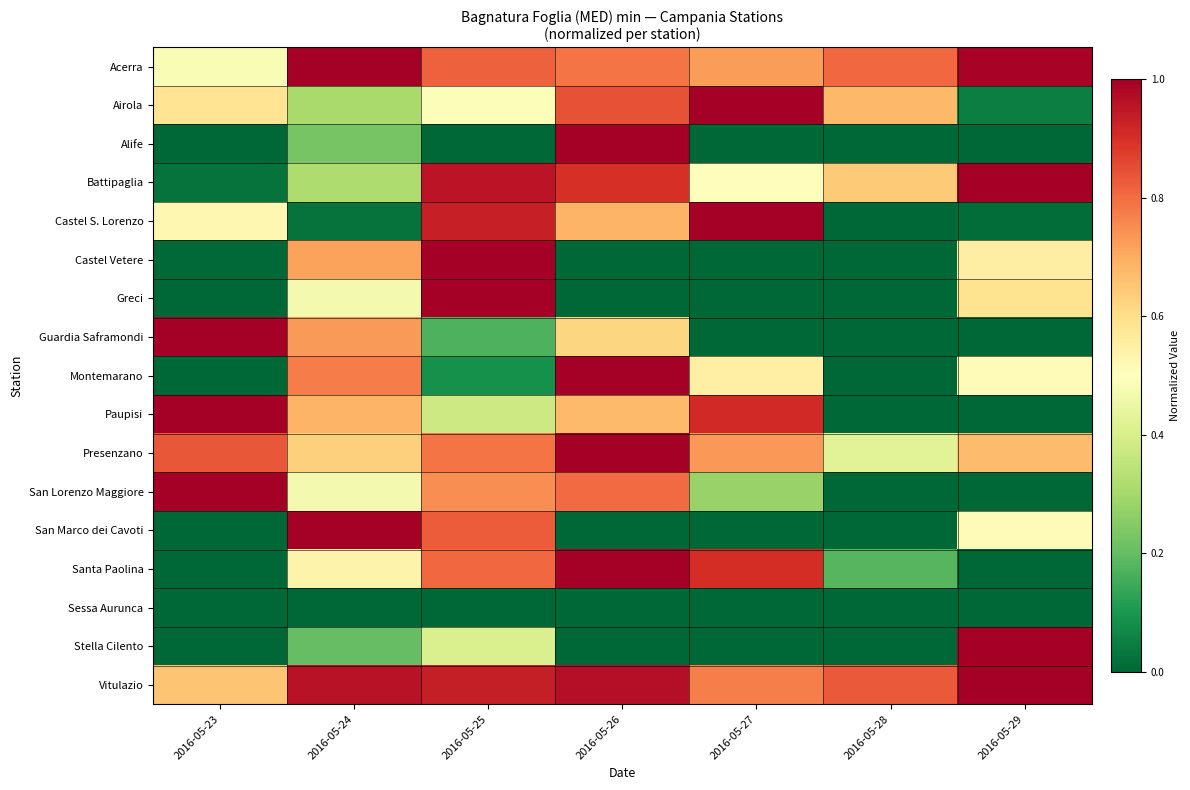

Reading right to left, extract all data points from this chart.

Acerra: 2016-05-29=1.0	2016-05-28=0.8	2016-05-27=0.7	2016-05-26=0.8	2016-05-25=0.8	2016-05-24=1.0	2016-05-23=0.5
Airola: 2016-05-29=0.0	2016-05-28=0.7	2016-05-27=1.0	2016-05-26=0.8	2016-05-25=0.5	2016-05-24=0.3	2016-05-23=0.6
Alife: 2016-05-29=0.0	2016-05-28=0.0	2016-05-27=0.0	2016-05-26=1.0	2016-05-25=0.0	2016-05-24=0.2	2016-05-23=0.0
Battipaglia: 2016-05-29=1.0	2016-05-28=0.6	2016-05-27=0.5	2016-05-26=0.9	2016-05-25=1.0	2016-05-24=0.3	2016-05-23=0.0
Castel S. Lorenzo: 2016-05-29=0.0	2016-05-28=0.0	2016-05-27=1.0	2016-05-26=0.7	2016-05-25=0.9	2016-05-24=0.0	2016-05-23=0.5
Castel Vetere: 2016-05-29=0.6	2016-05-28=0.0	2016-05-27=0.0	2016-05-26=0.0	2016-05-25=1.0	2016-05-24=0.7	2016-05-23=0.0
Greci: 2016-05-29=0.6	2016-05-28=0.0	2016-05-27=0.0	2016-05-26=0.0	2016-05-25=1.0	2016-05-24=0.5	2016-05-23=0.0
Guardia Saframondi: 2016-05-29=0.0	2016-05-28=0.0	2016-05-27=0.0	2016-05-26=0.6	2016-05-25=0.2	2016-05-24=0.7	2016-05-23=1.0
Montemarano: 2016-05-29=0.5	2016-05-28=0.0	2016-05-27=0.5	2016-05-26=1.0	2016-05-25=0.1	2016-05-24=0.8	2016-05-23=0.0
Paupisi: 2016-05-29=0.0	2016-05-28=0.0	2016-05-27=0.9	2016-05-26=0.7	2016-05-25=0.4	2016-05-24=0.7	2016-05-23=1.0
Presenzano: 2016-05-29=0.7	2016-05-28=0.4	2016-05-27=0.7	2016-05-26=1.0	2016-05-25=0.8	2016-05-24=0.6	2016-05-23=0.8
San Lorenzo Maggiore: 2016-05-29=0.0	2016-05-28=0.0	2016-05-27=0.3	2016-05-26=0.8	2016-05-25=0.7	2016-05-24=0.5	2016-05-23=1.0
San Marco dei Cavoti: 2016-05-29=0.5	2016-05-28=0.0	2016-05-27=0.0	2016-05-26=0.0	2016-05-25=0.8	2016-05-24=1.0	2016-05-23=0.0
Santa Paolina: 2016-05-29=0.0	2016-05-28=0.2	2016-05-27=0.9	2016-05-26=1.0	2016-05-25=0.8	2016-05-24=0.5	2016-05-23=0.0
Sessa Aurunca: 2016-05-29=0.0	2016-05-28=0.0	2016-05-27=0.0	2016-05-26=0.0	2016-05-25=0.0	2016-05-24=0.0	2016-05-23=0.0
Stella Cilento: 2016-05-29=1.0	2016-05-28=0.0	2016-05-27=0.0	2016-05-26=0.0	2016-05-25=0.4	2016-05-24=0.2	2016-05-23=0.0
Vitulazio: 2016-05-29=1.0	2016-05-28=0.8	2016-05-27=0.8	2016-05-26=1.0	2016-05-25=0.9	2016-05-24=1.0	2016-05-23=0.7